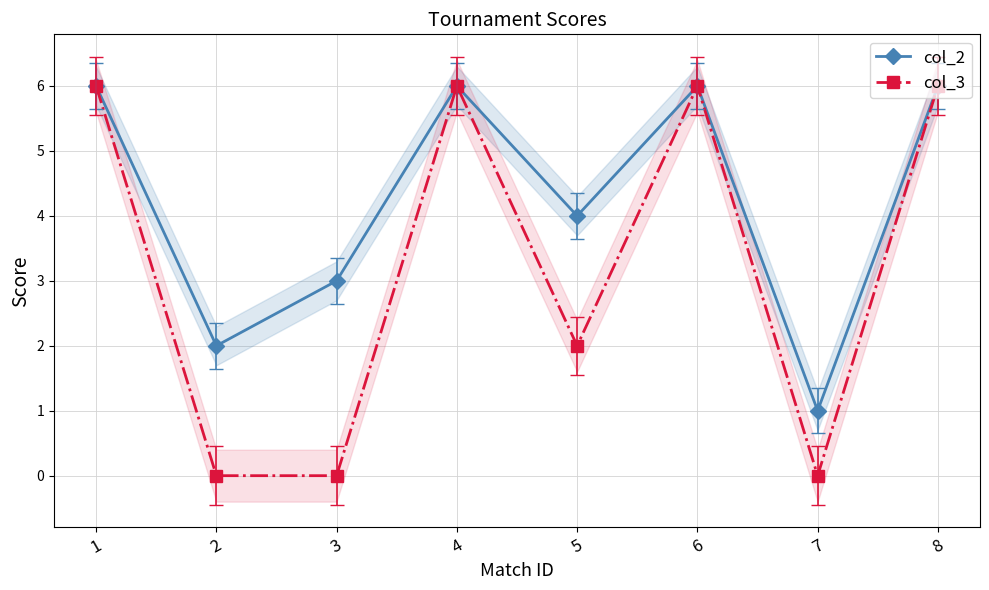

How many lines are shown in the chart?

2